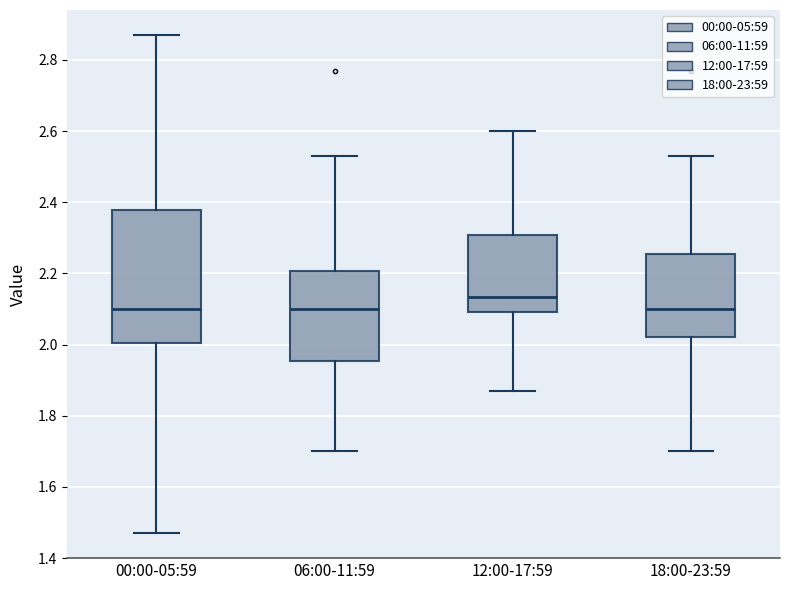

Reading left to right, transcribe this box plot: for each box, give where its median line is, the range the box spans, and where its two whiskers end, as read against the y-axis. The values are not printed on the chart, so give them approximately, as read against the axis.

00:00-05:59: median 2.10, box 2.00 to 2.38, whiskers 1.48 to 2.88
06:00-11:59: median 2.10, box 1.96 to 2.20, whiskers 1.70 to 2.54
12:00-17:59: median 2.14, box 2.10 to 2.30, whiskers 1.88 to 2.60
18:00-23:59: median 2.10, box 2.02 to 2.26, whiskers 1.70 to 2.54